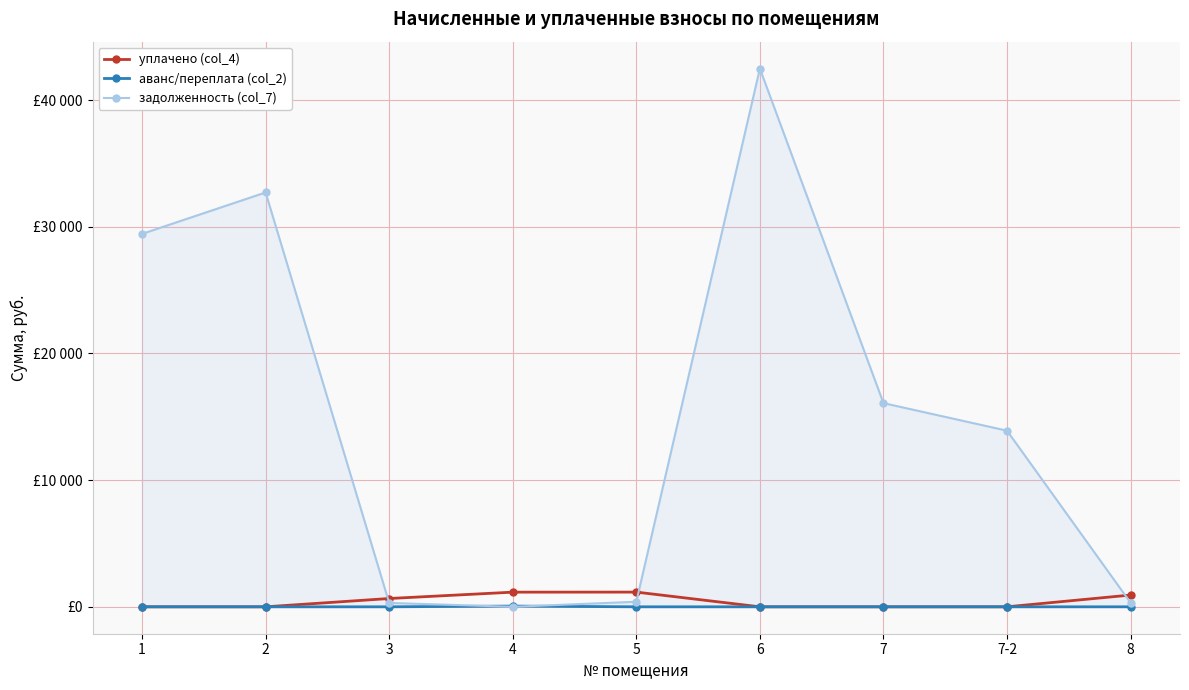

At which label is задолженность (col_7) closest to 21240?

7